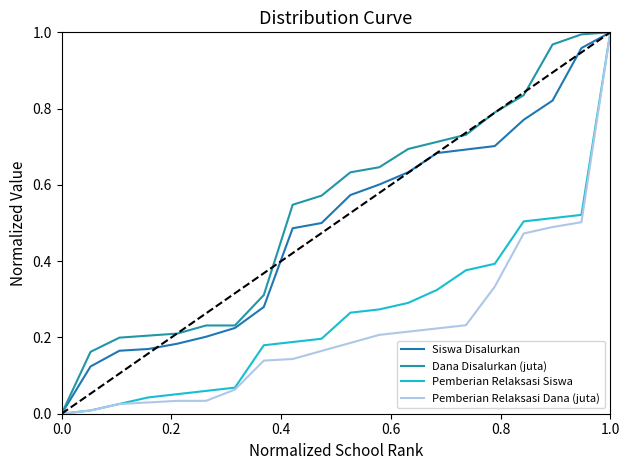

Does the chart display data point markers on the line(s)?

No